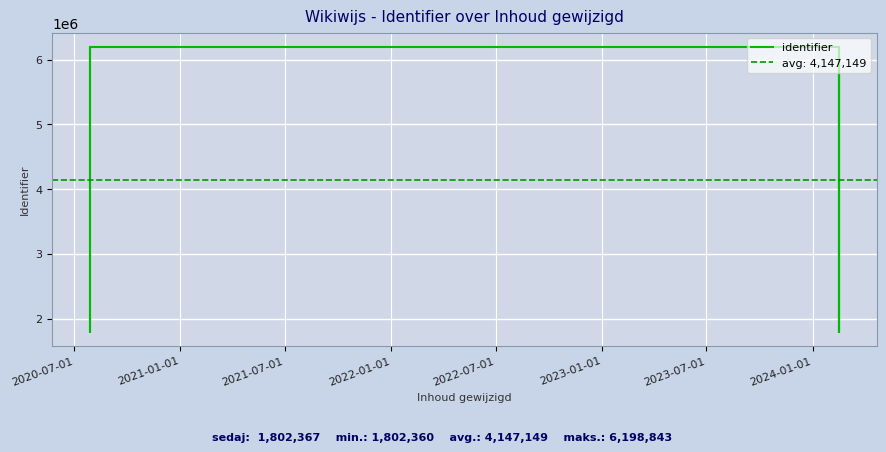

Count the number of values greater than 6198826.

7